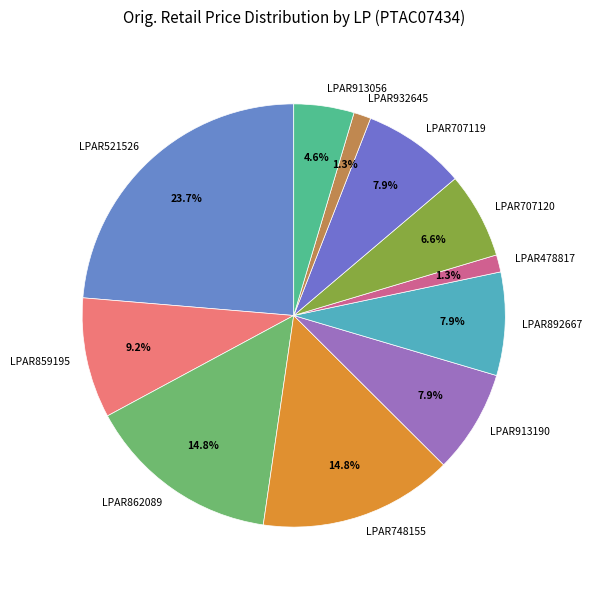

What percentage is the LPAR707120 slice, to the nearest percent?

7%